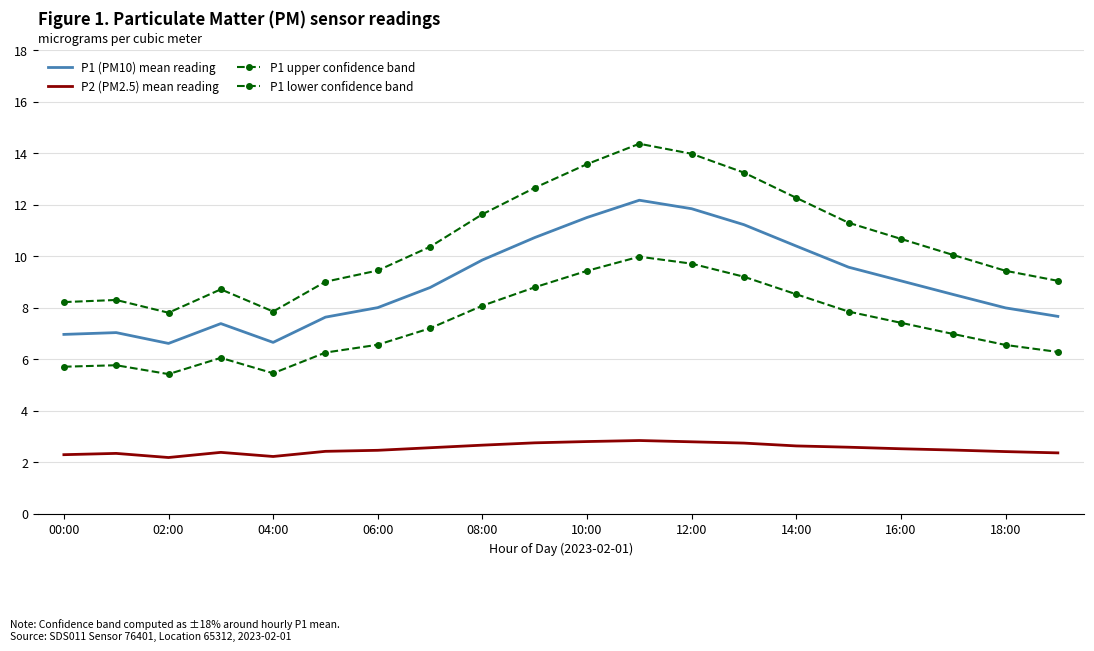

Which series has the largest total across all categories?

P1 upper confidence band